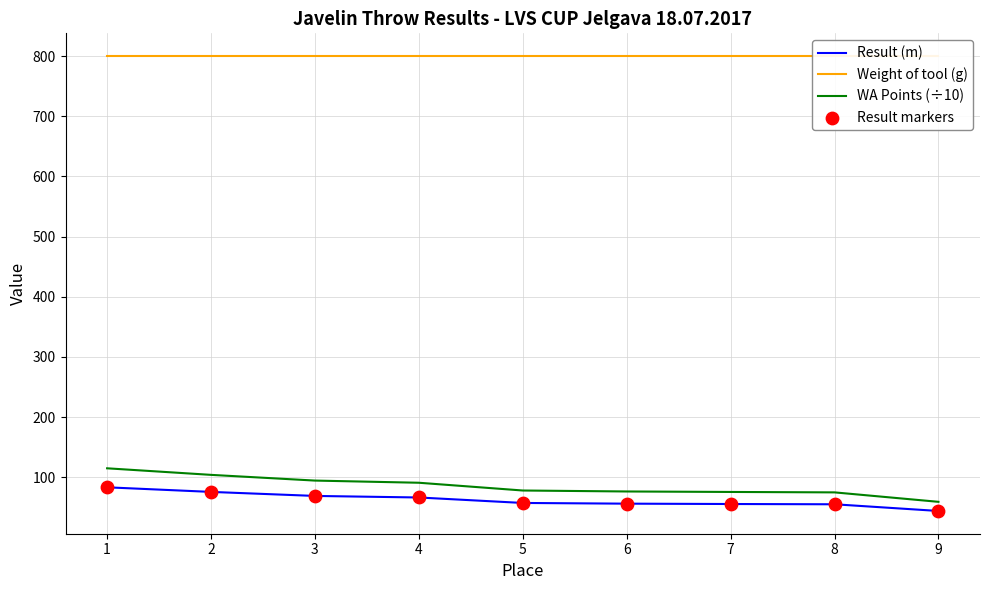

At how many categories does at least one series exceed 718?

9